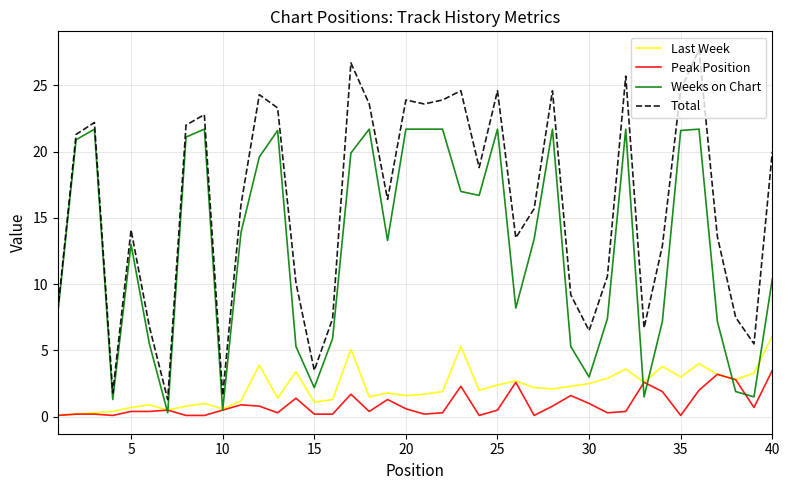

Which series has the widest spread of values?

Total